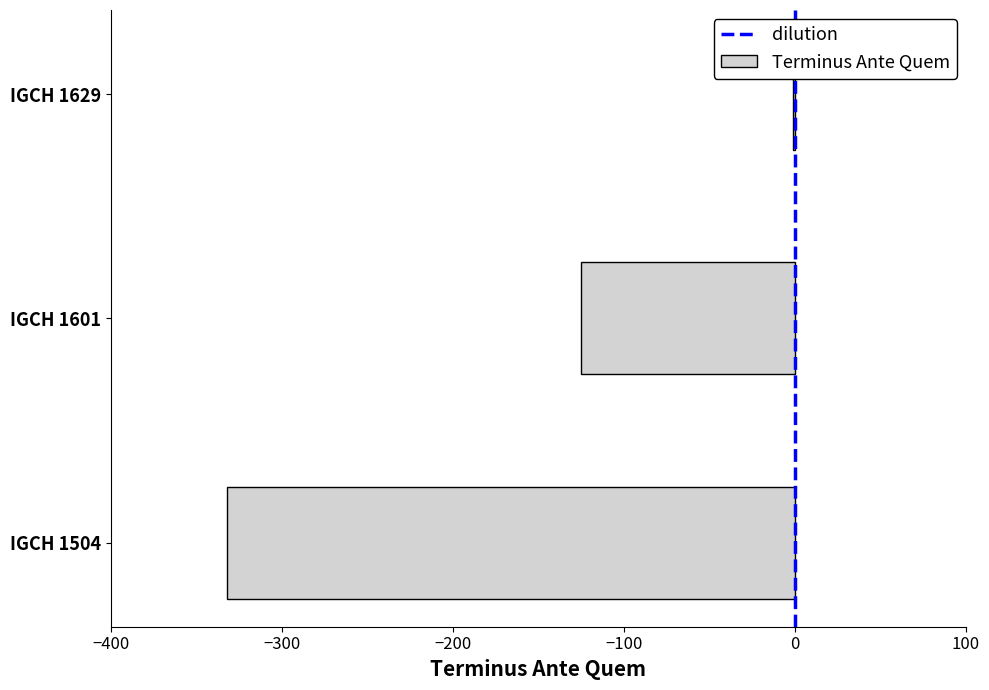

Reading bottom to top, transcribe all the data shown in this chart.

IGCH 1504=-332	IGCH 1601=-125	IGCH 1629=-1